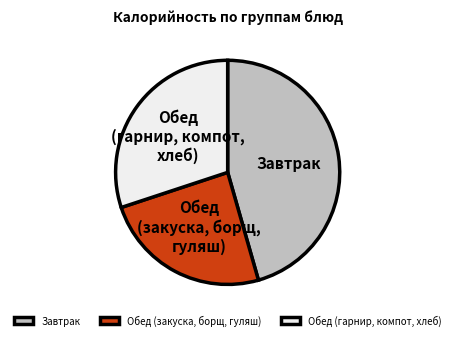

Is the sum of Обед (закуска, борщ, гуляш) and Обед (гарнир, компот, хлеб) greater than half?

Yes